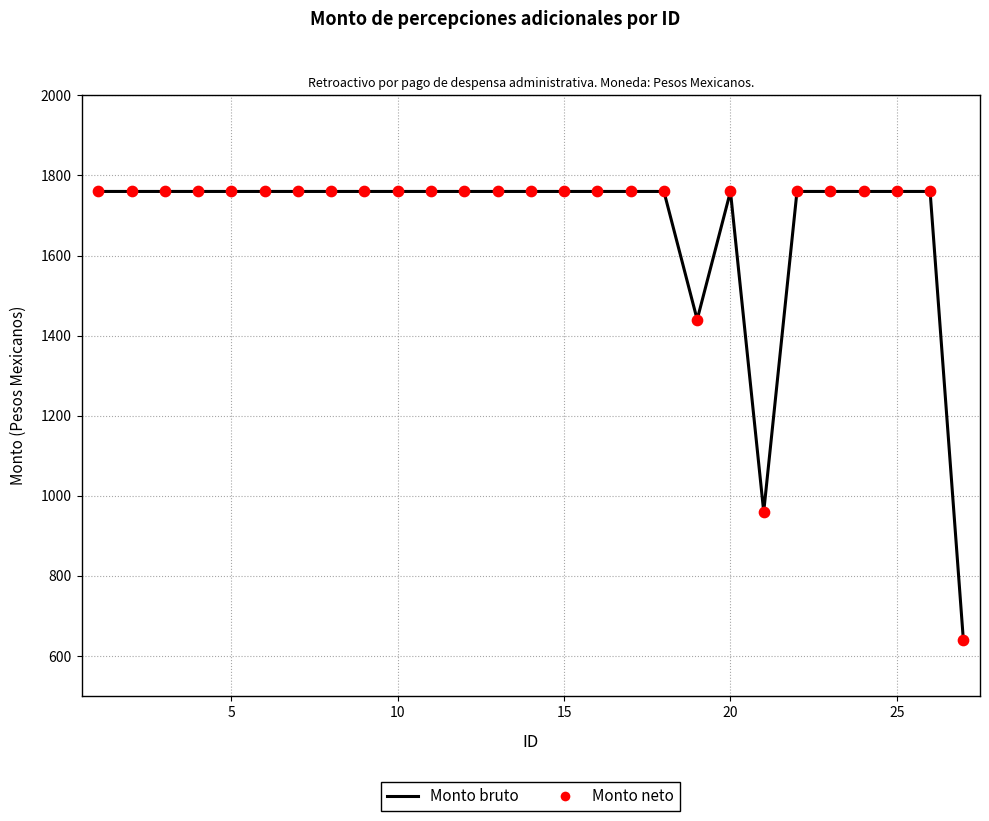

What is the greatest value displayed?

1760